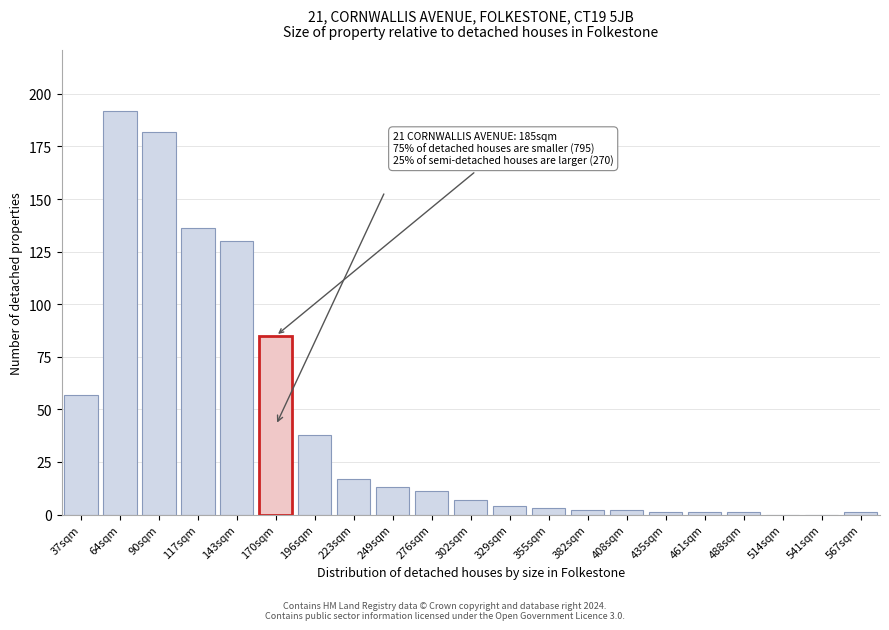

Reading left to right, extract all data points from this chart.

37sqm=57	64sqm=192	90sqm=182	117sqm=136	143sqm=130	170sqm=85	196sqm=38	223sqm=17	249sqm=13	276sqm=11	302sqm=7	329sqm=4	355sqm=3	382sqm=2	408sqm=2	435sqm=1	461sqm=1	488sqm=1	514sqm=0	541sqm=0	567sqm=1